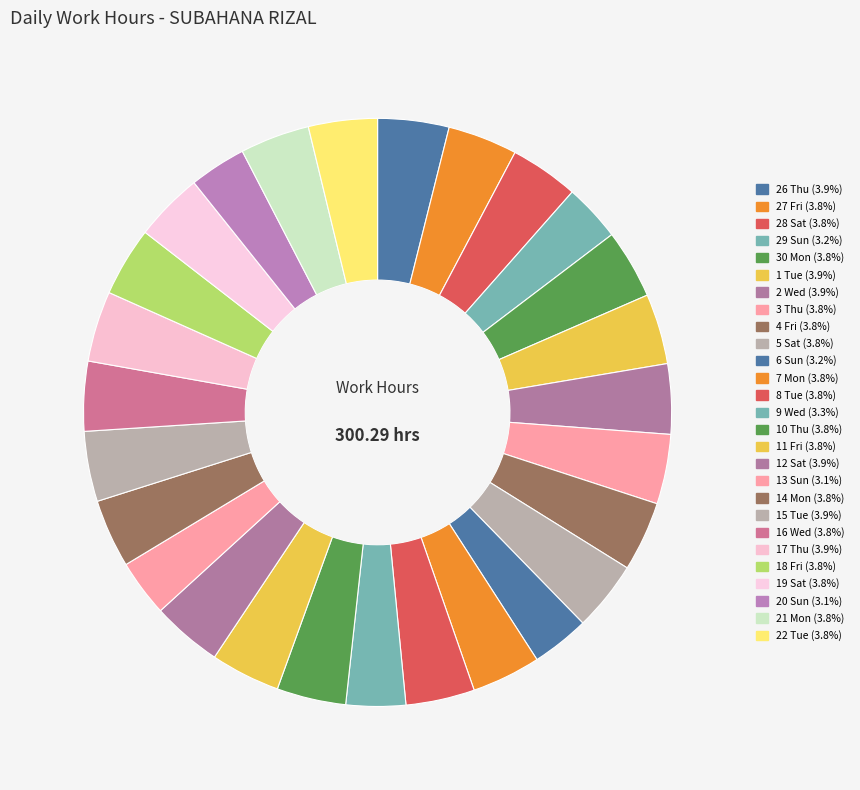

How many segments does this pie chart have?

27